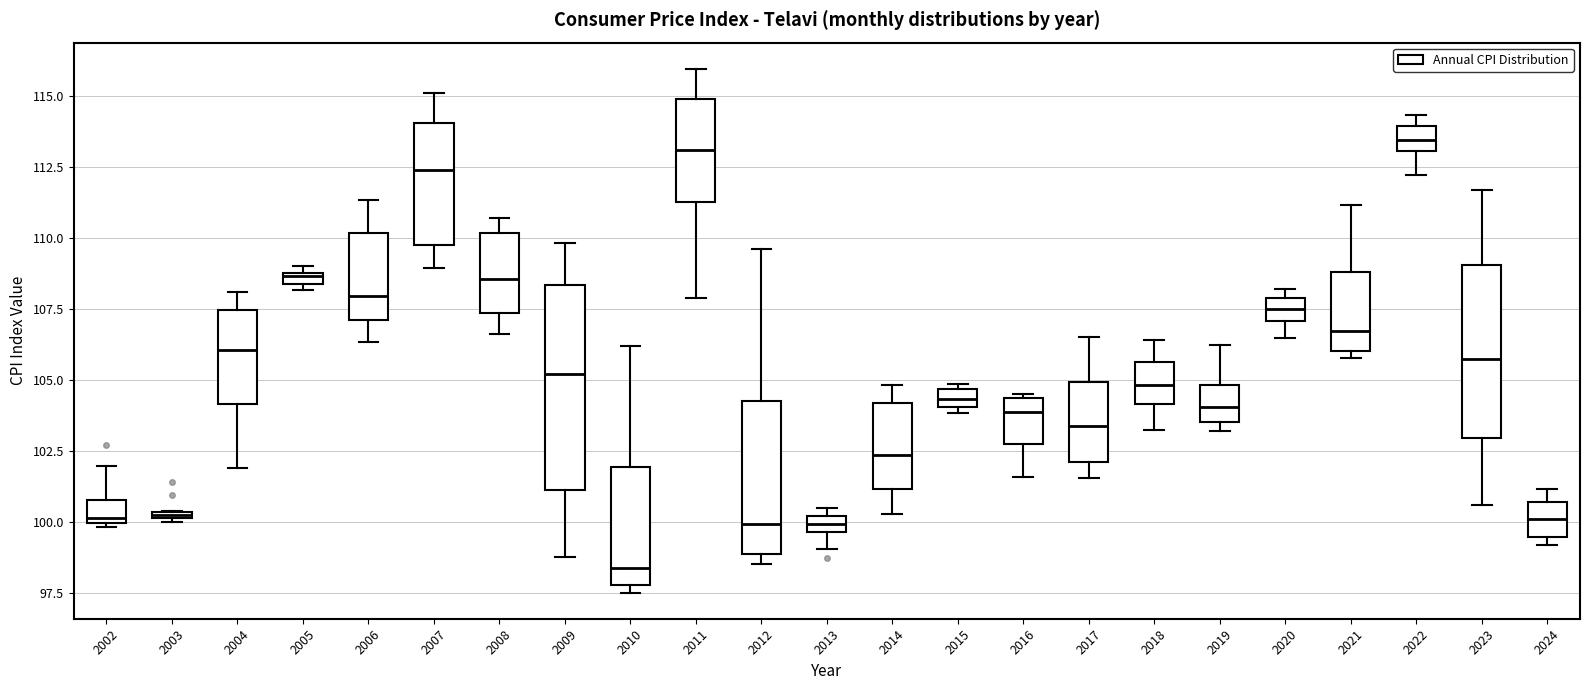

Comparing the boxes themselves (not the whiskers), which one is the tallest?

2009